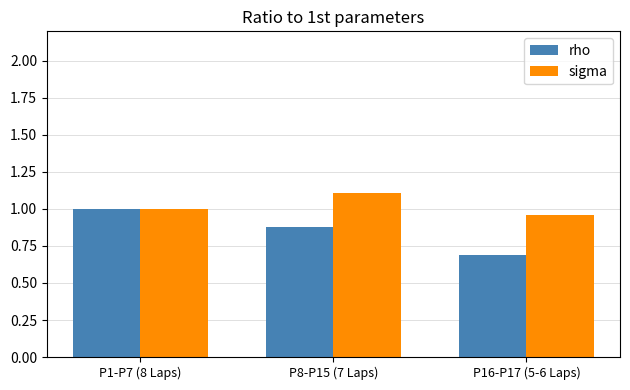

What is the difference between the maximum and minimum values in the rho series?

0.3